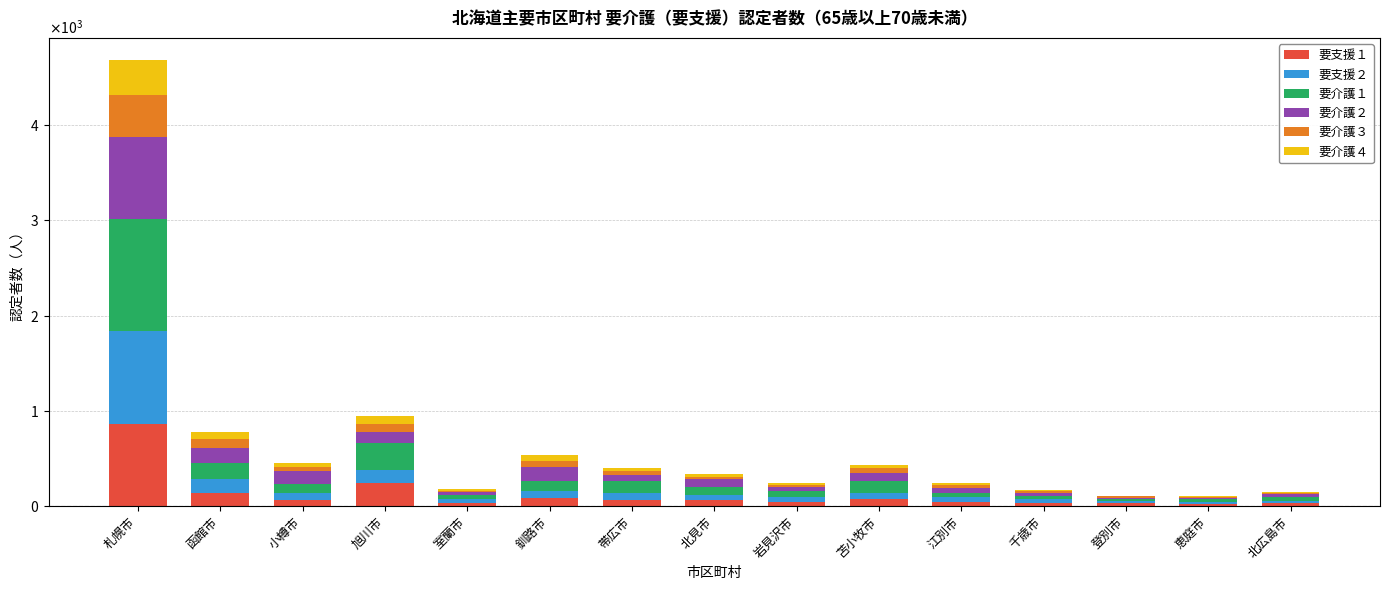

Where is 要介護３ nearest to the value 220?

函館市